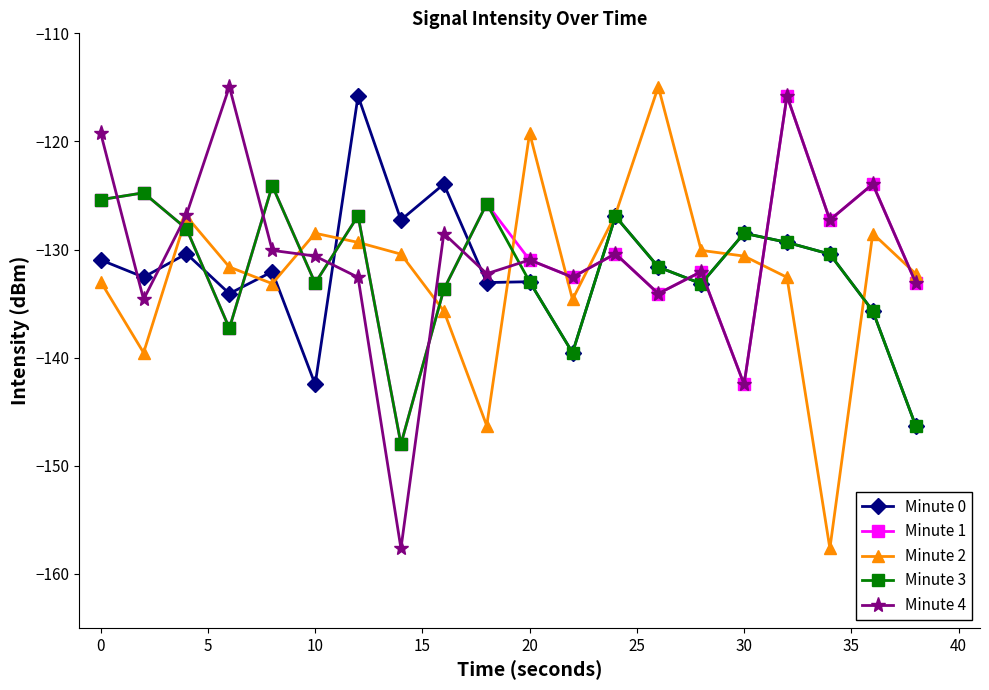

What is the value of the Minute 4 point at the 12th from the left?

-132.6